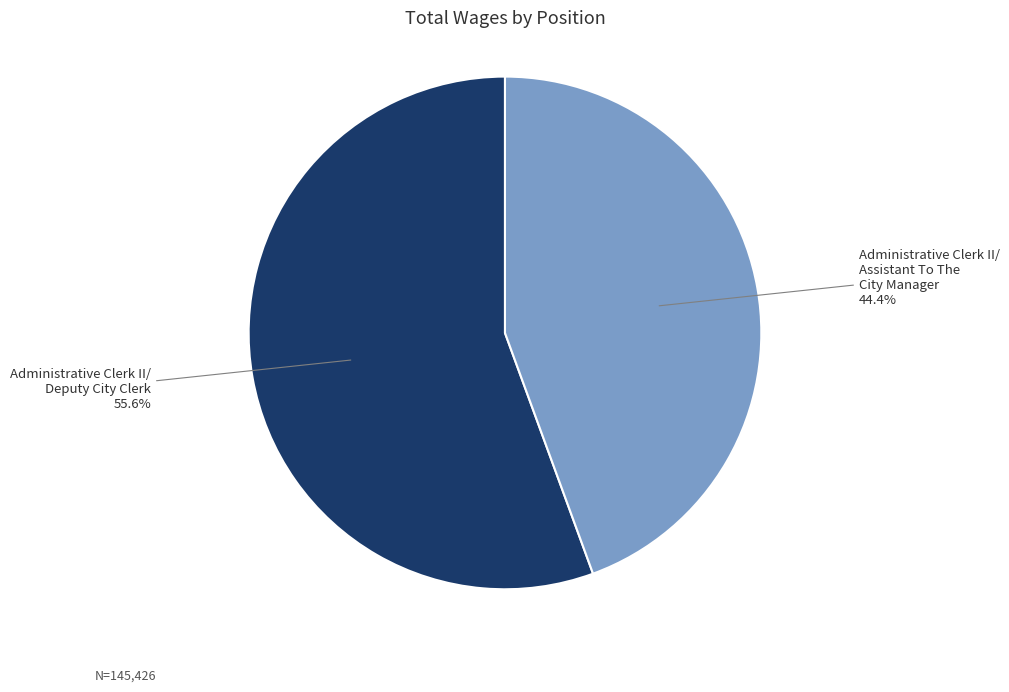

Approximately how many times larger is the value at Administrative Clerk II/ Deputy City Clerk compared to Administrative Clerk II/ Assistant To The City Manager?

1.3